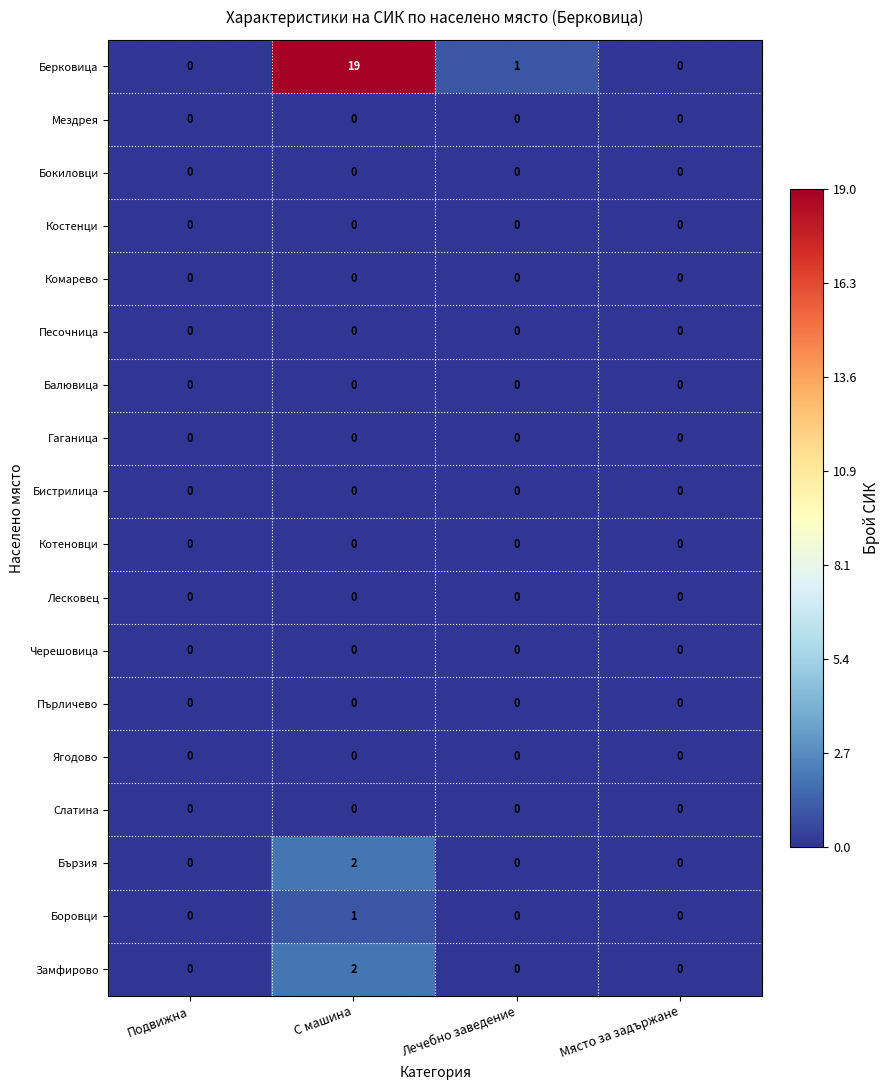

How many categories are shown in the chart?

4